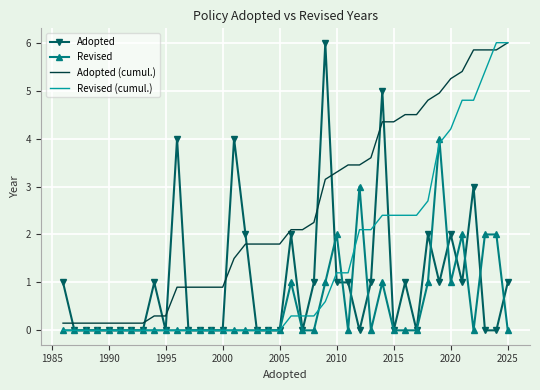

List the series in order of their overall mean, highest first.

Adopted (cumul.), Revised (cumul.), Adopted, Revised